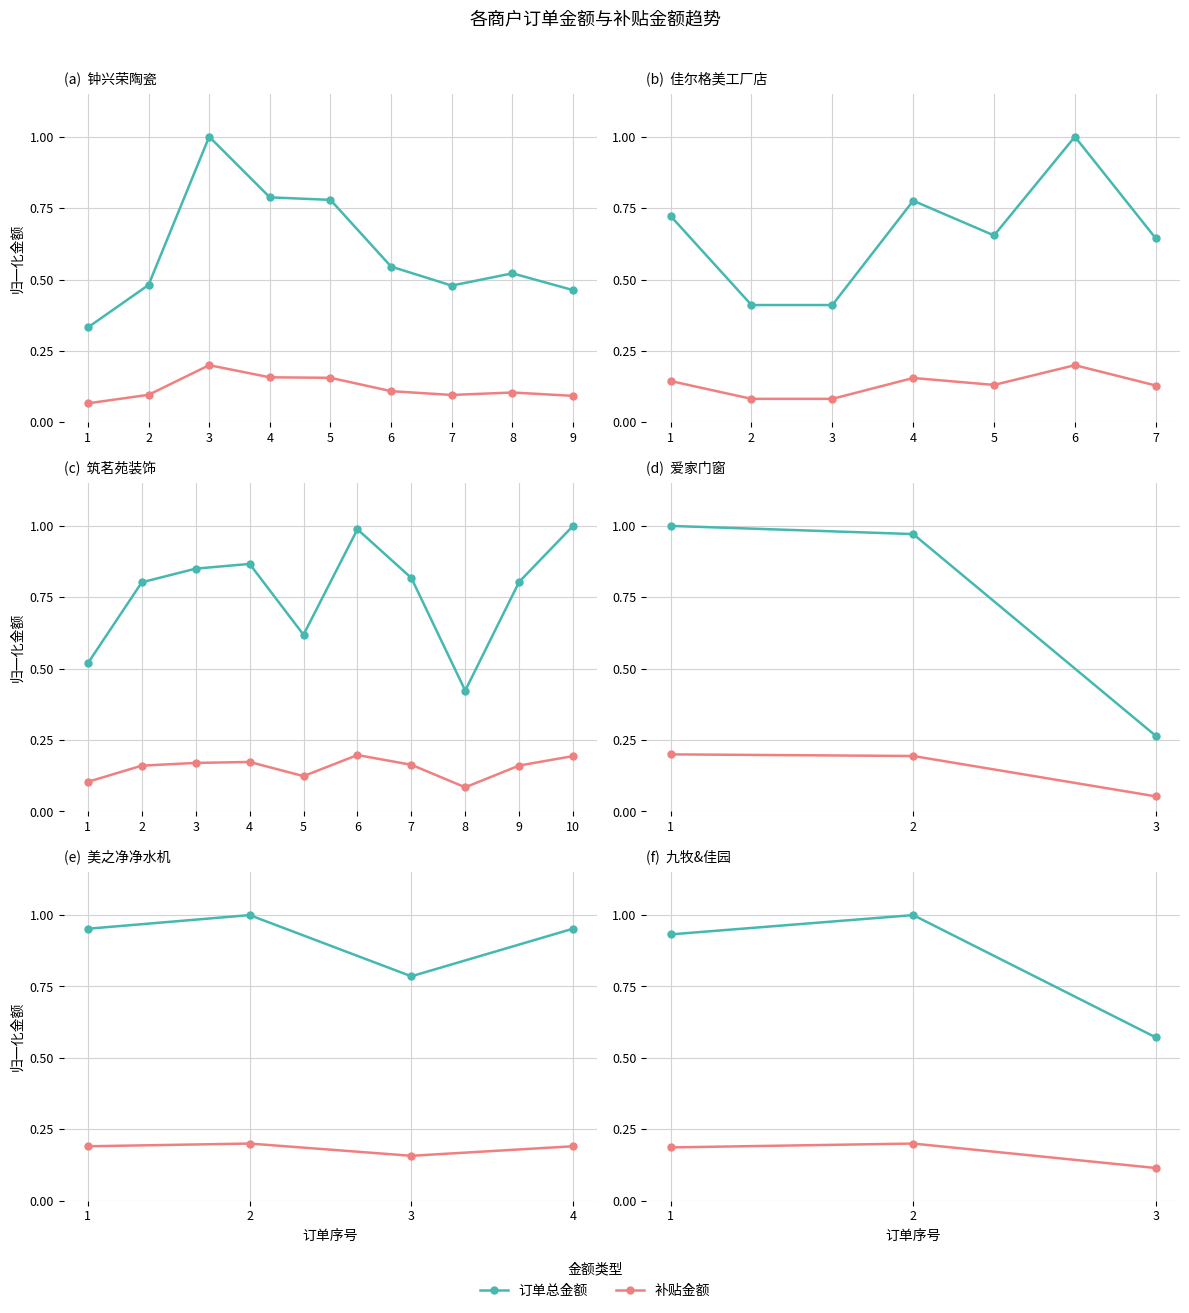

Between 2 and 3, which series saw the biggest shift?

订单总金额